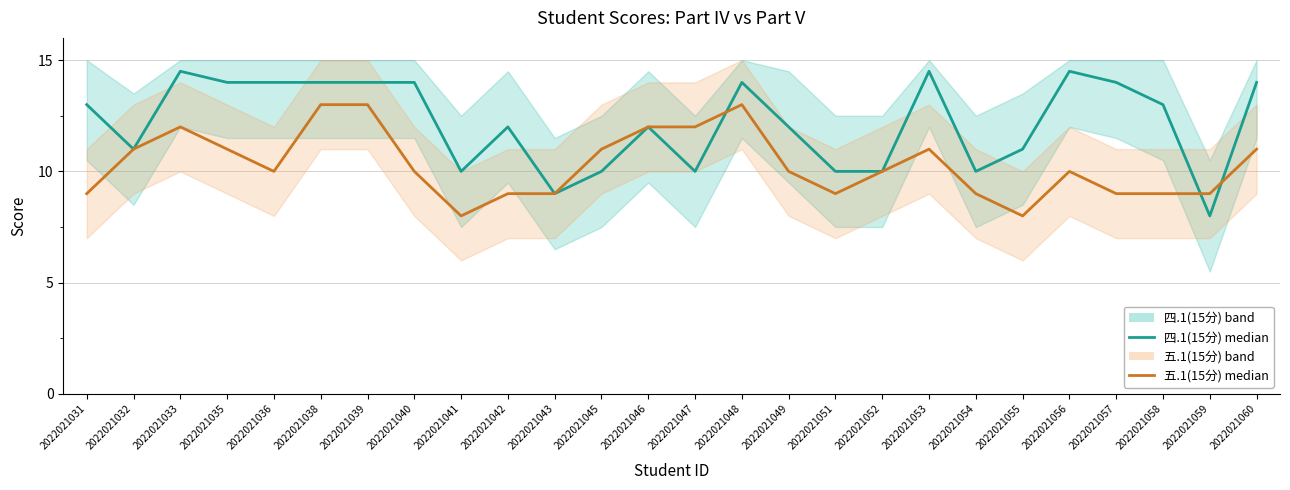

Which category has the highest value across all series?

2022021033